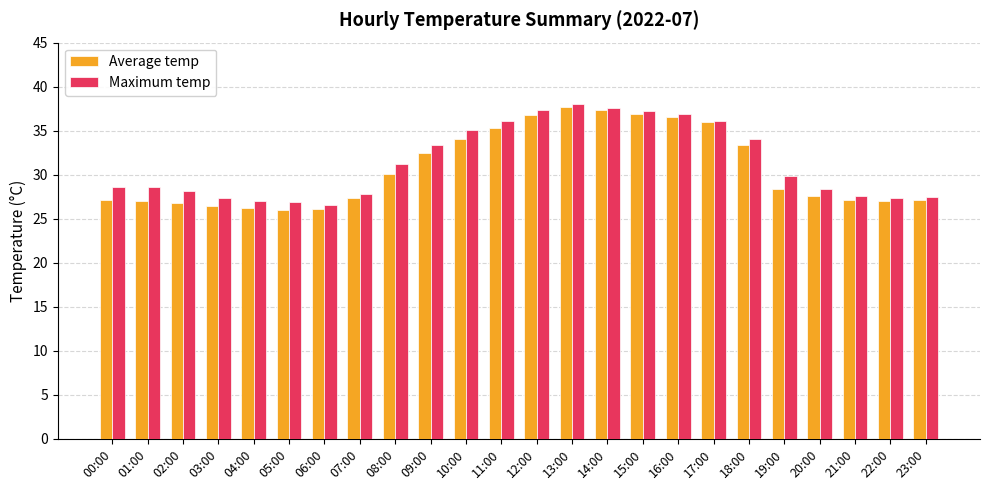

True or false: Average temp has a value of 58.1 at 10:00.

False